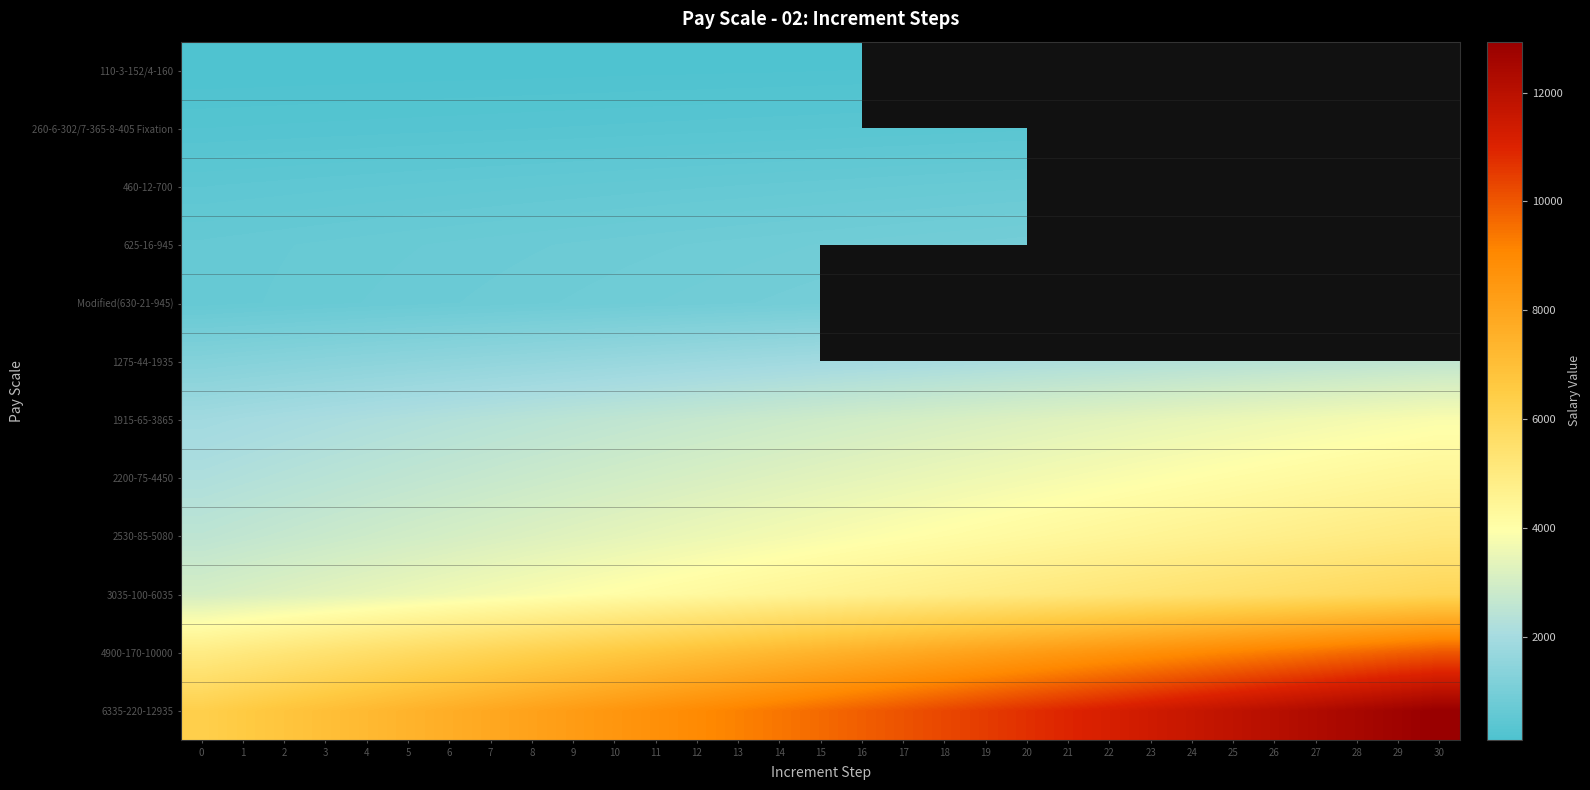

What is the minimum value shown in the chart?

110.0